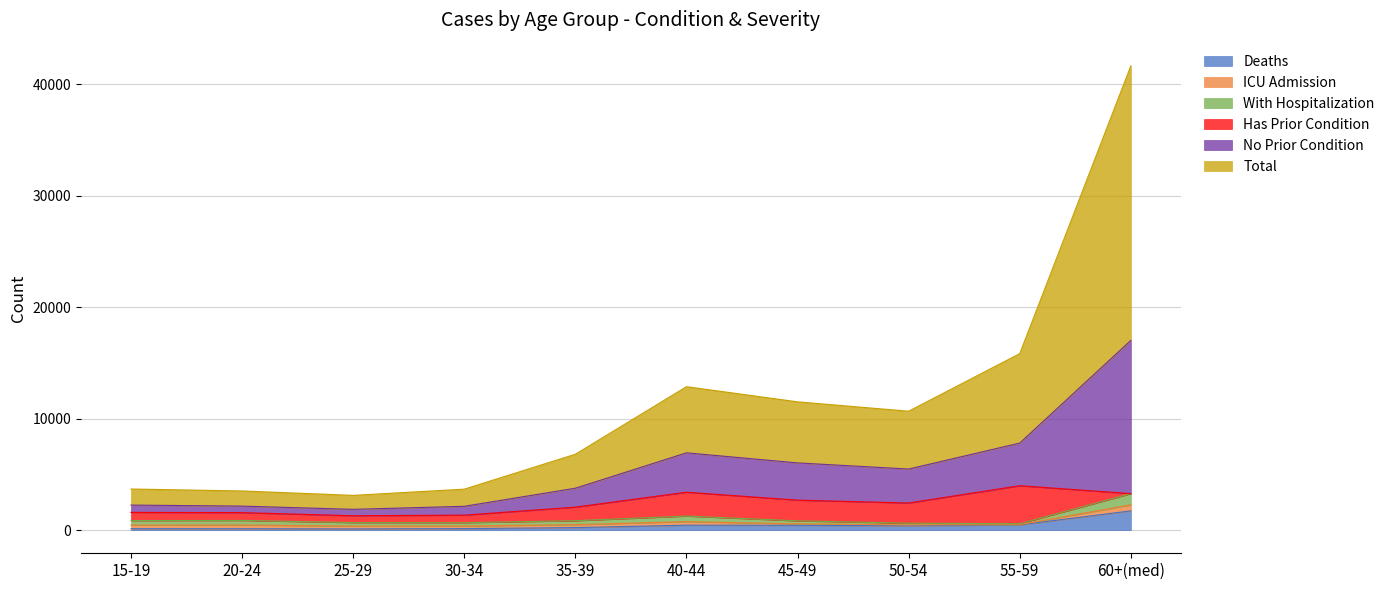

What are all the series names shown in the legend?

Deaths, ICU Admission, With Hospitalization, Has Prior Condition, No Prior Condition, Total